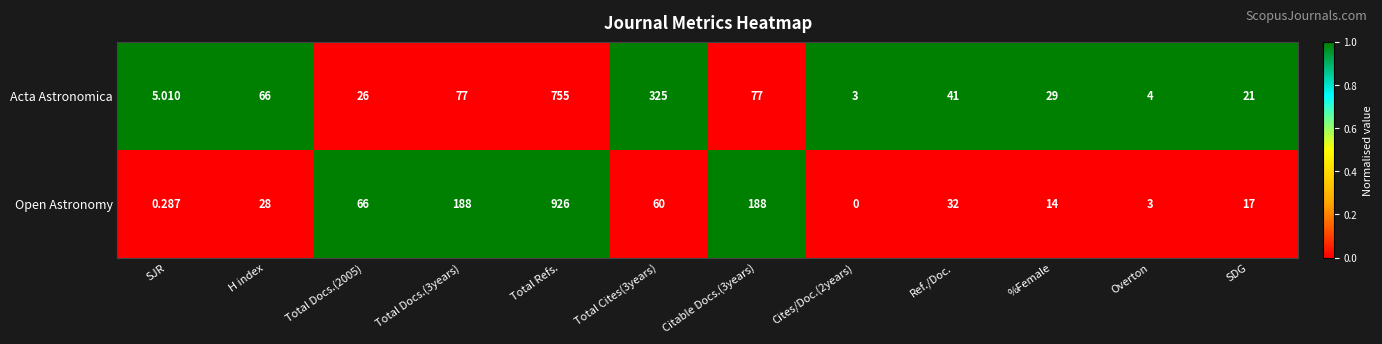

Which series has the largest total across all categories?

Open Astronomy